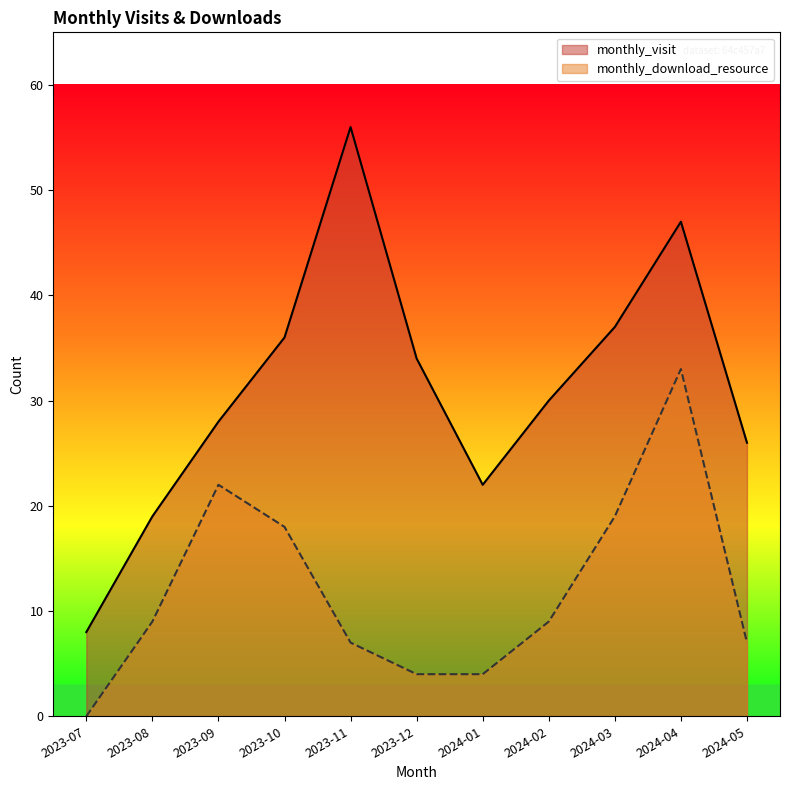

Between 2024-01 and 2024-04, which is larger?

2024-04